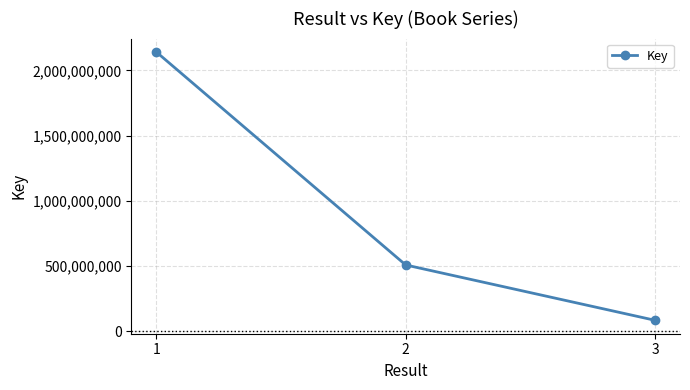

Count the values in the range 85404258 to 2140791763.

3